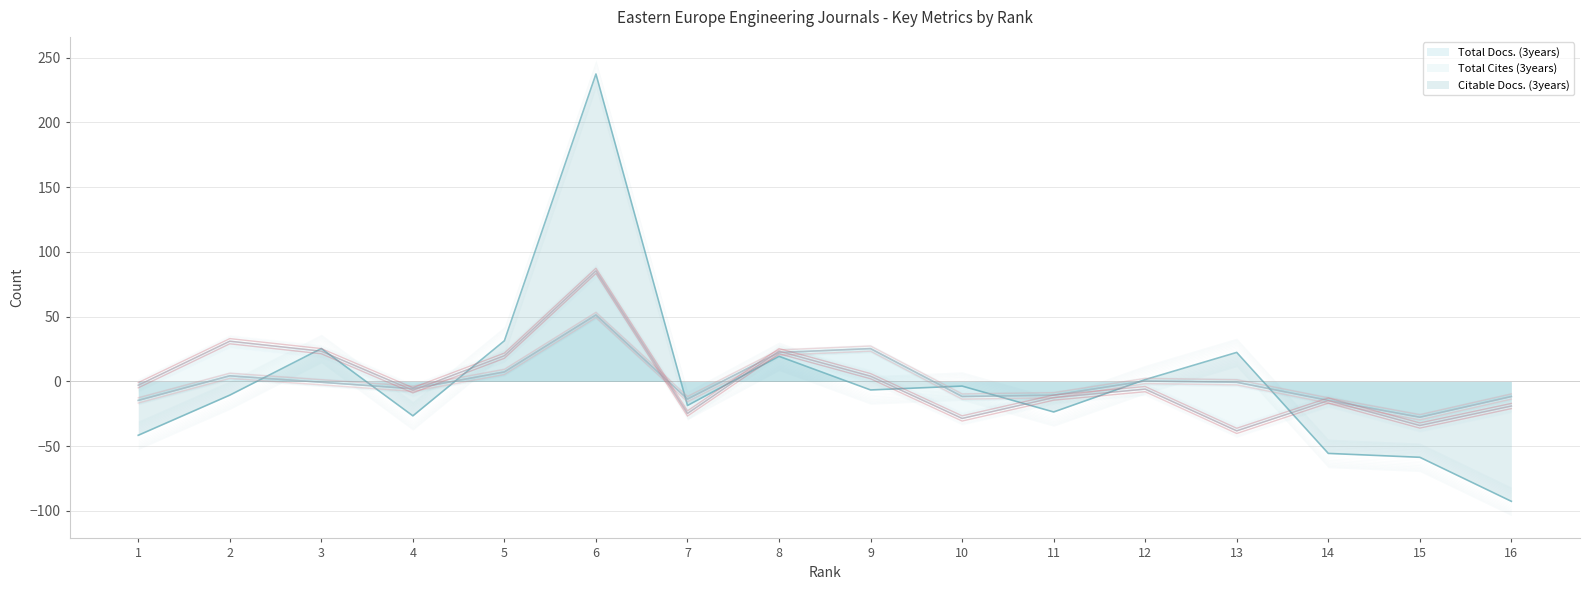

What is the difference between the maximum and minimum values in the Total Cites (3years) series?

123.6